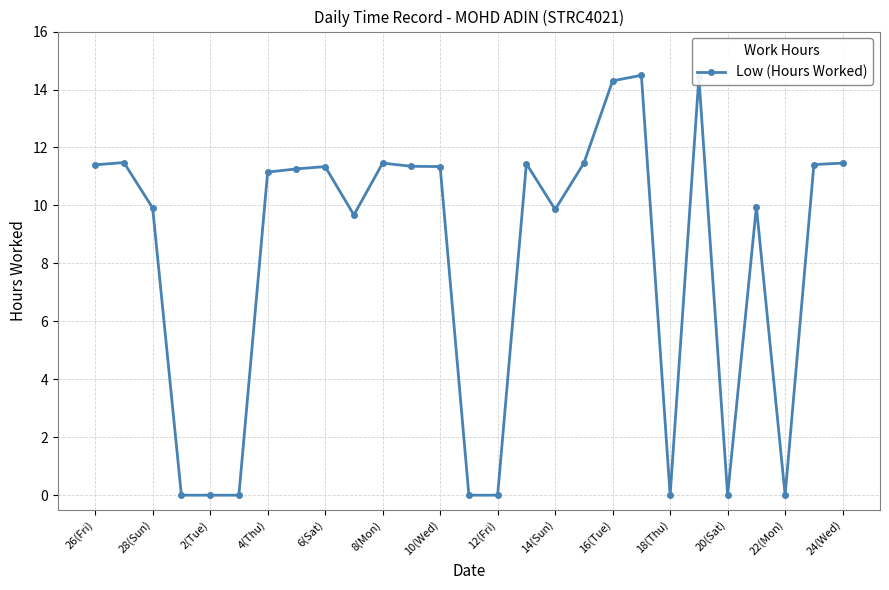

What is the difference between the second highest and second lowest values?

14.4